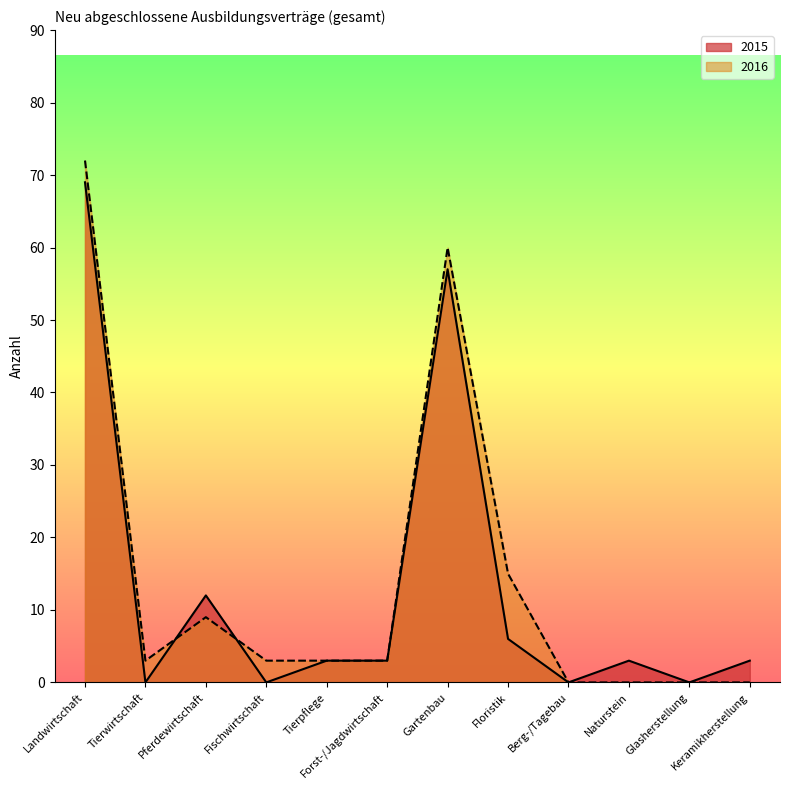

What are all the series names shown in the legend?

2015, 2016